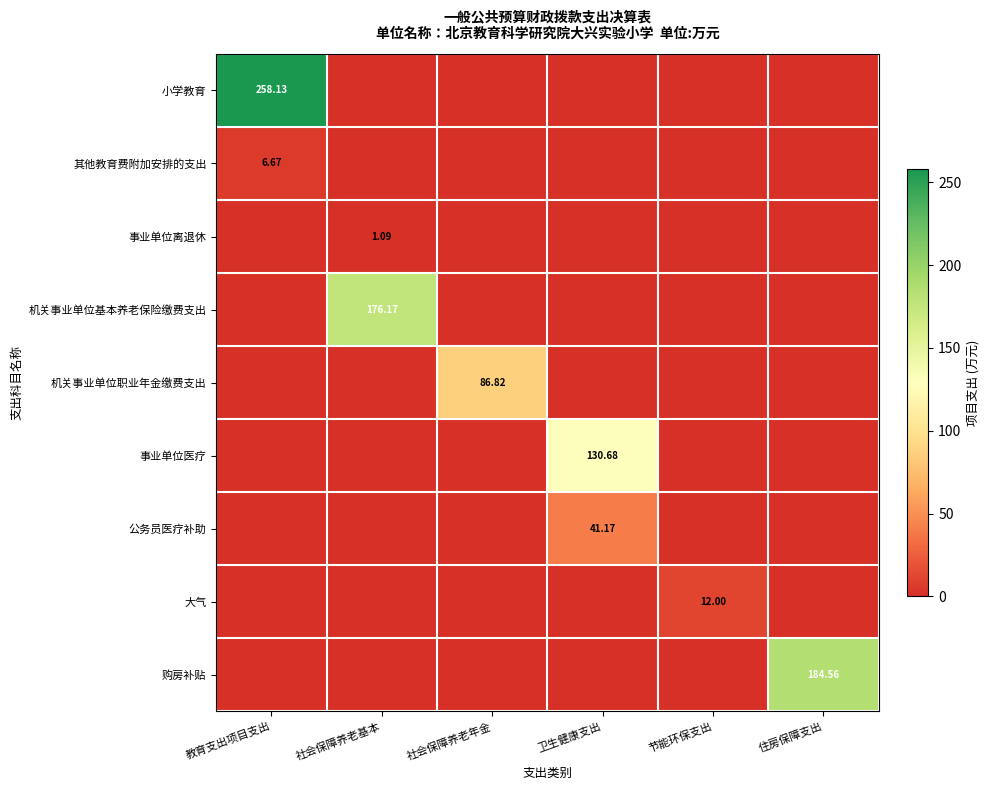

What is the difference between the maximum and minimum values in the 公务员医疗补助 series?

41.2